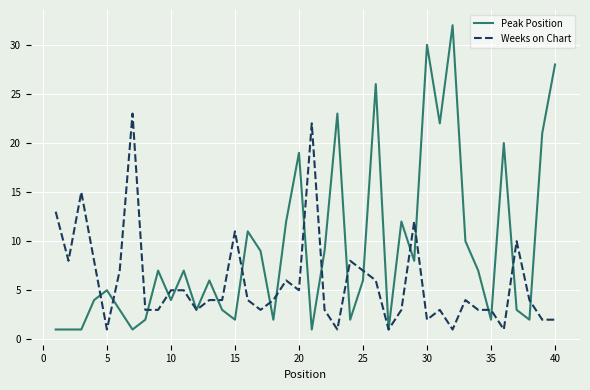

Reading left to right, transcribe all the data shown in this chart.

Peak Position: 1	1	1	4	5	3	1	2	7	4	7	3	6	3	2	11	9	2	12	19	1	9	23	2	6	26	1	12	8	30	22	32	10	7	2	20	3	2	21	28
Weeks on Chart: 13	8	15	8	1	7	23	3	3	5	5	3	4	4	11	4	3	4	6	5	22	3	1	8	7	6	1	3	12	2	3	1	4	3	3	1	10	4	2	2